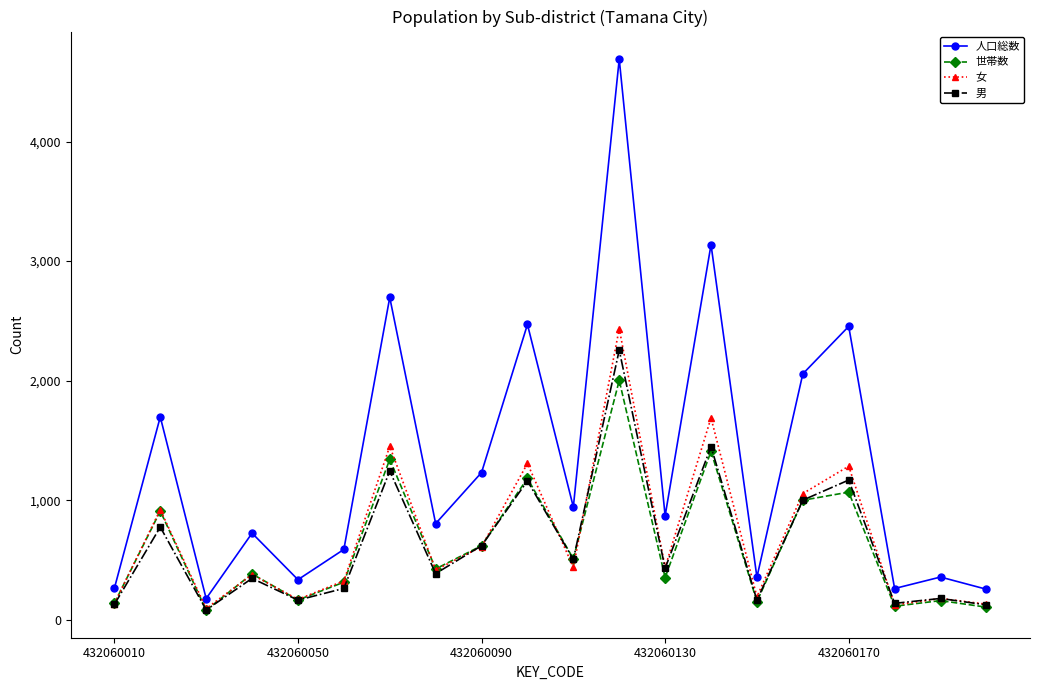

Which series has the widest spread of values?

人口総数